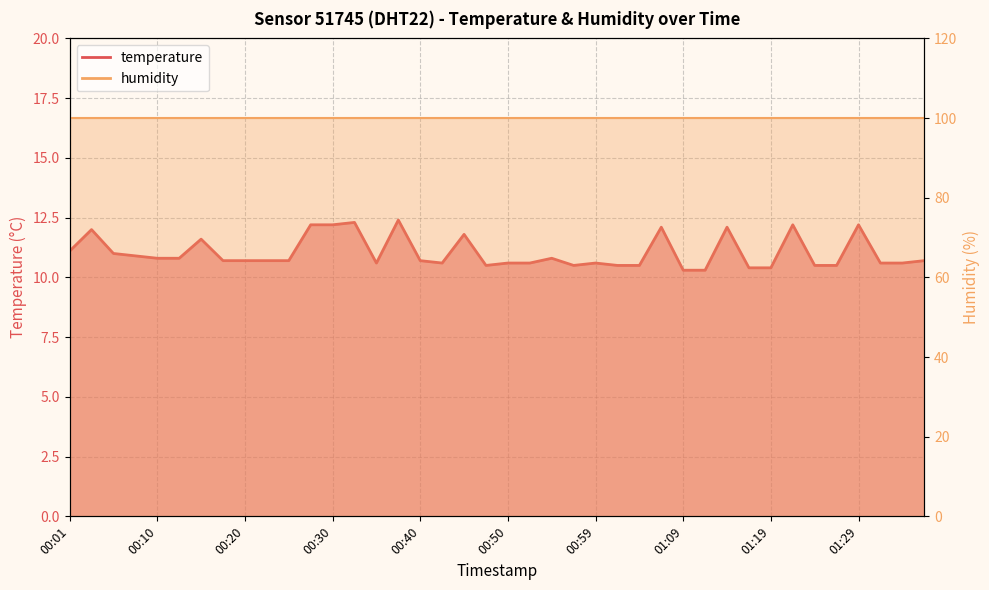

Which label corresponds to the smallest value in the chart?

01:09